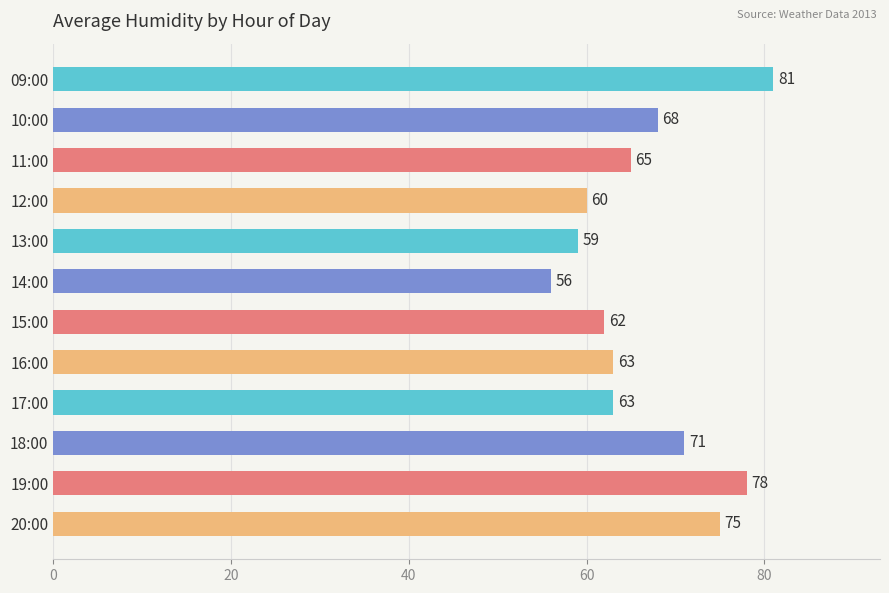

What is the difference between the second highest and minimum values?

22